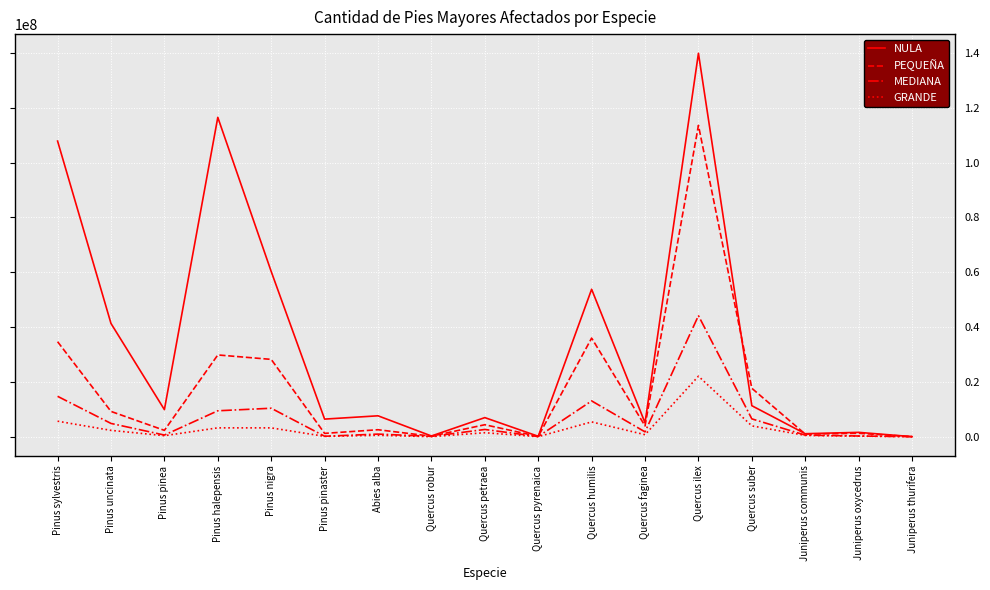

What is the highest value of the MEDIANA series?

44138049.1